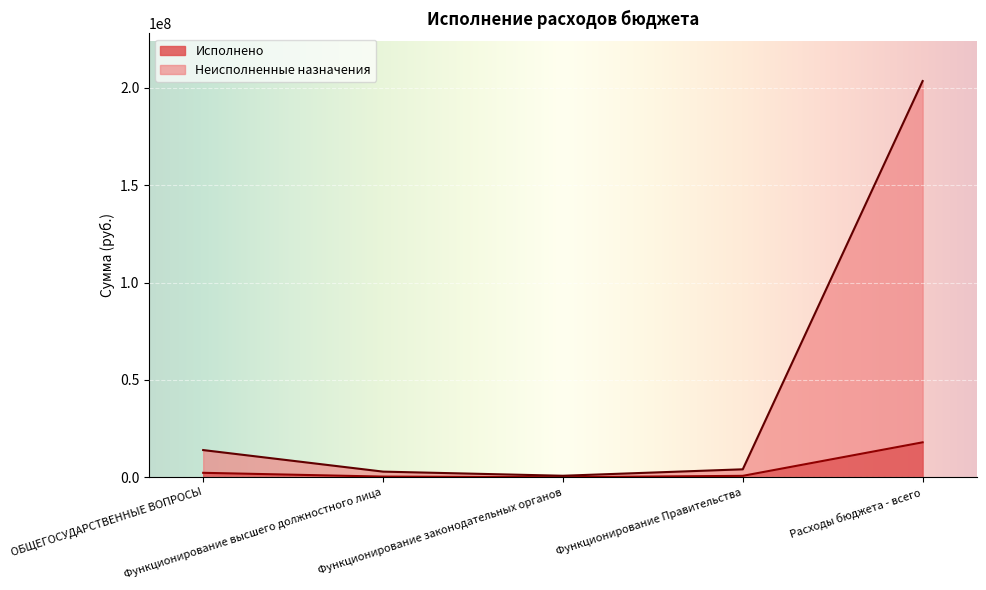

Does the chart display data point markers on the line(s)?

No